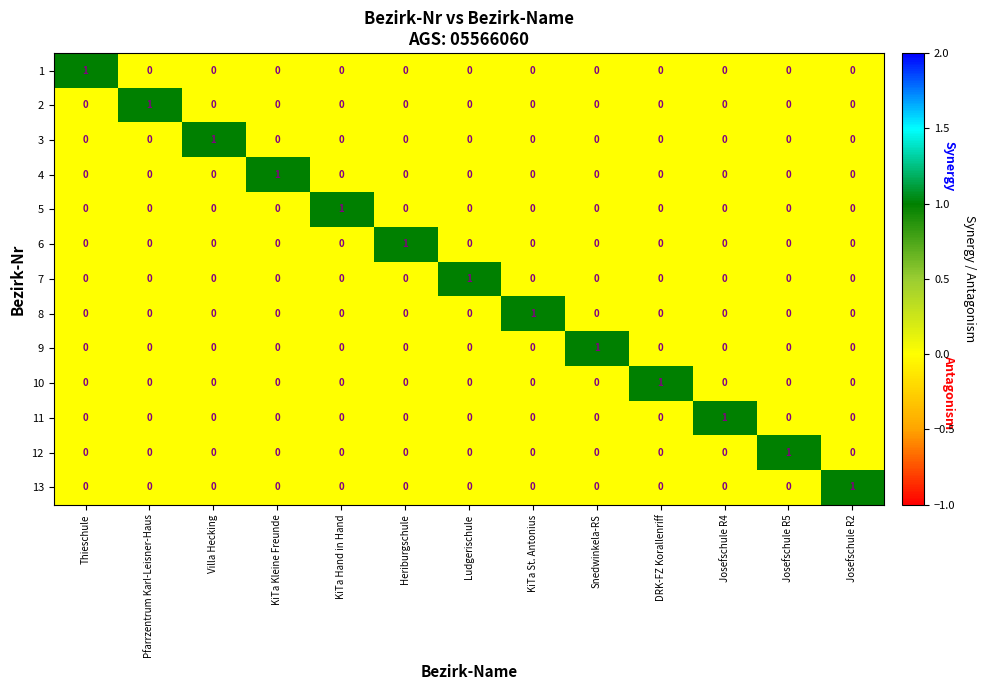

Is the value of 13 at KiTa Kleine Freunde greater than the value of 4 at KiTa Kleine Freunde?

No